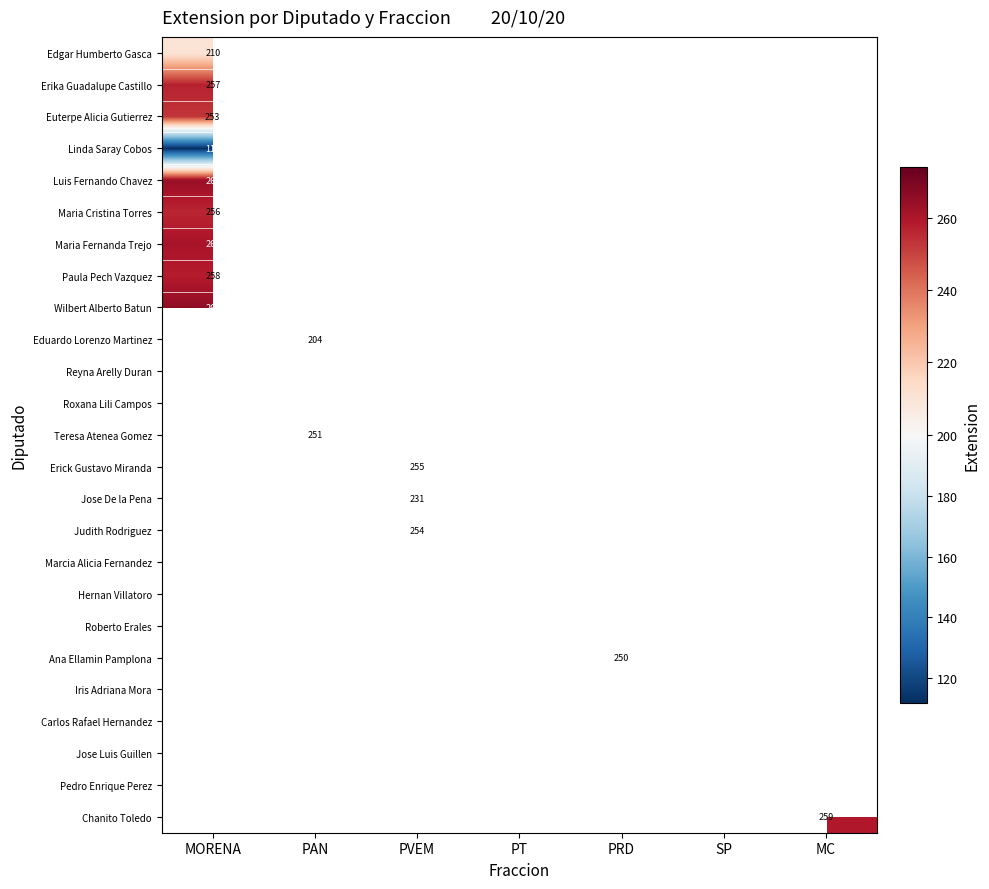

The value of Marcia Alicia Fernandez at PVEM is 272. True or false?

True